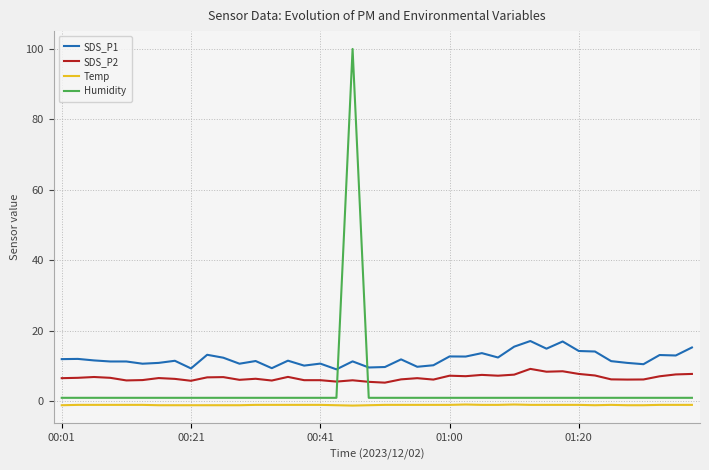

What is the difference between the maximum and minimum values in the SDS_P1 series?

8.0